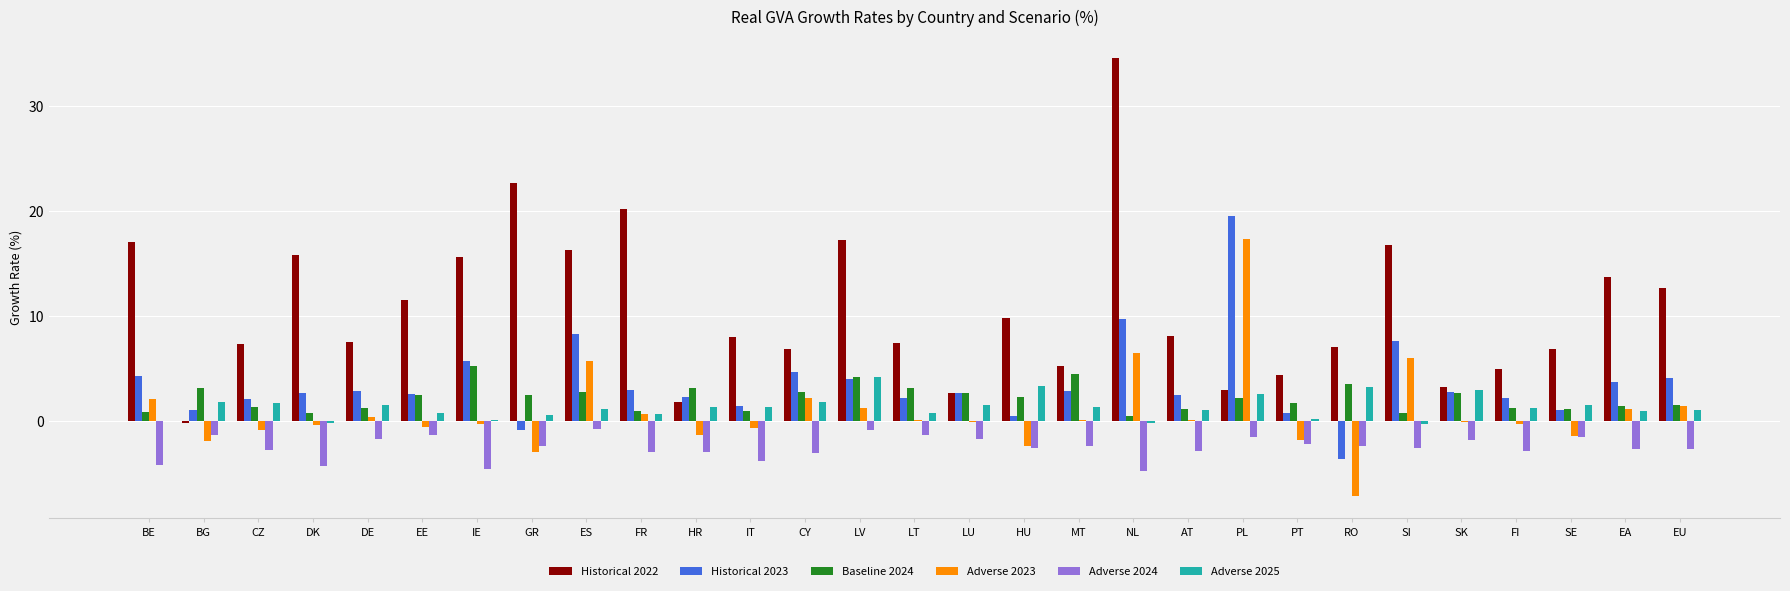

Which label corresponds to the largest value in the chart?

NL